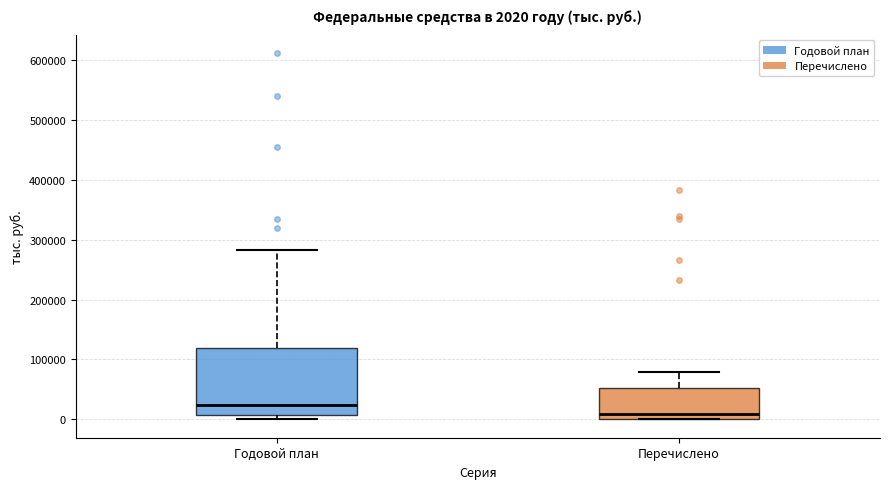

Which box is the tallest, from its lower edge to its upper edge?

Годовой план